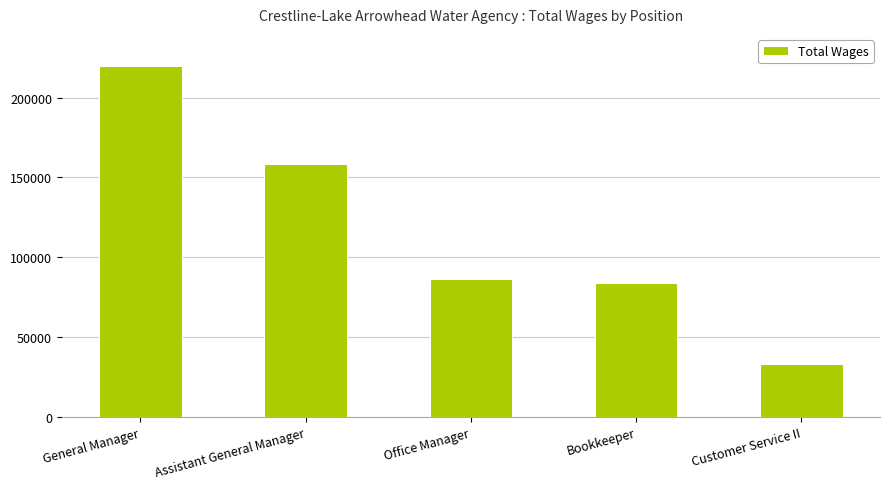

What is the greatest value displayed?

219662